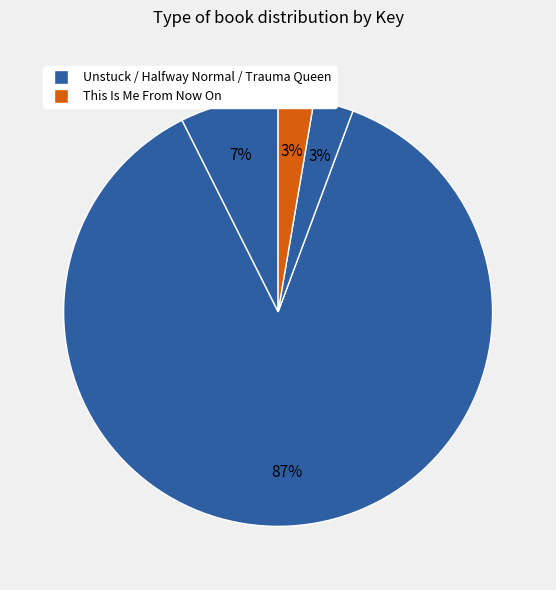

Which slice is the largest?

Halfway Normal